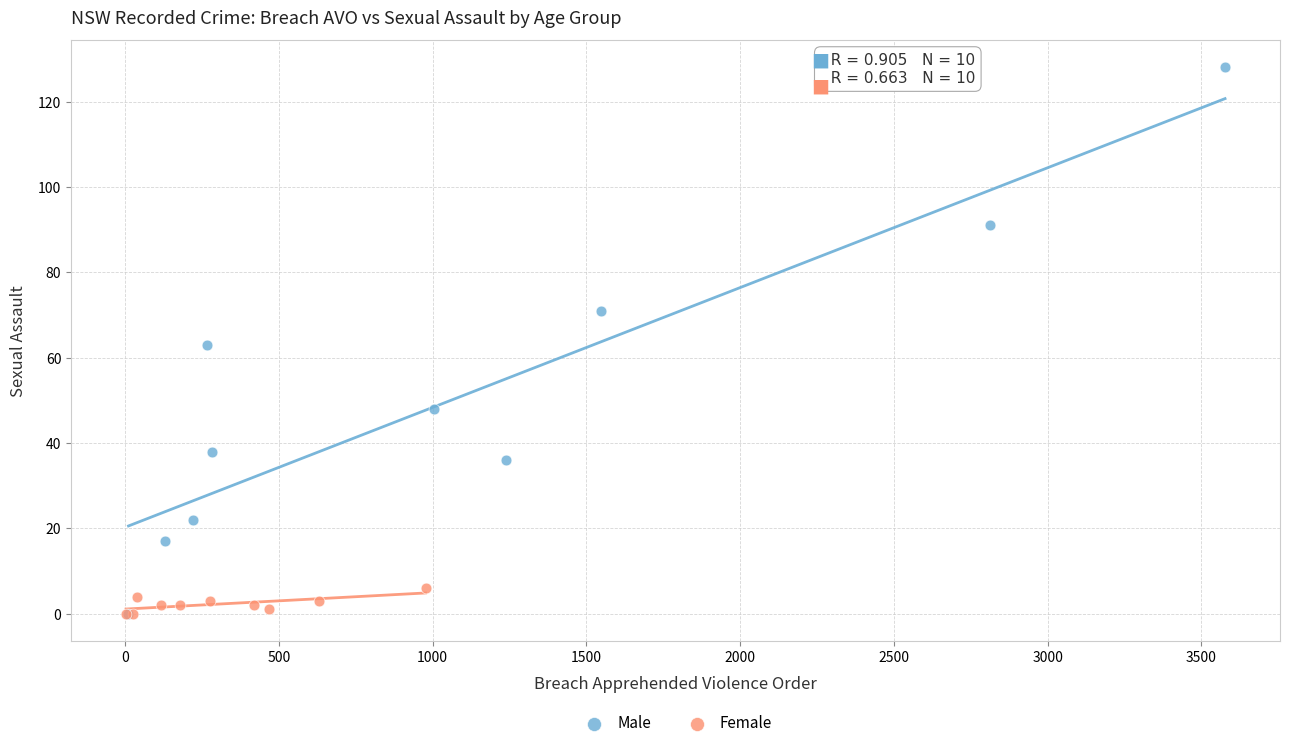

Which series has the widest spread of Y values?

Male